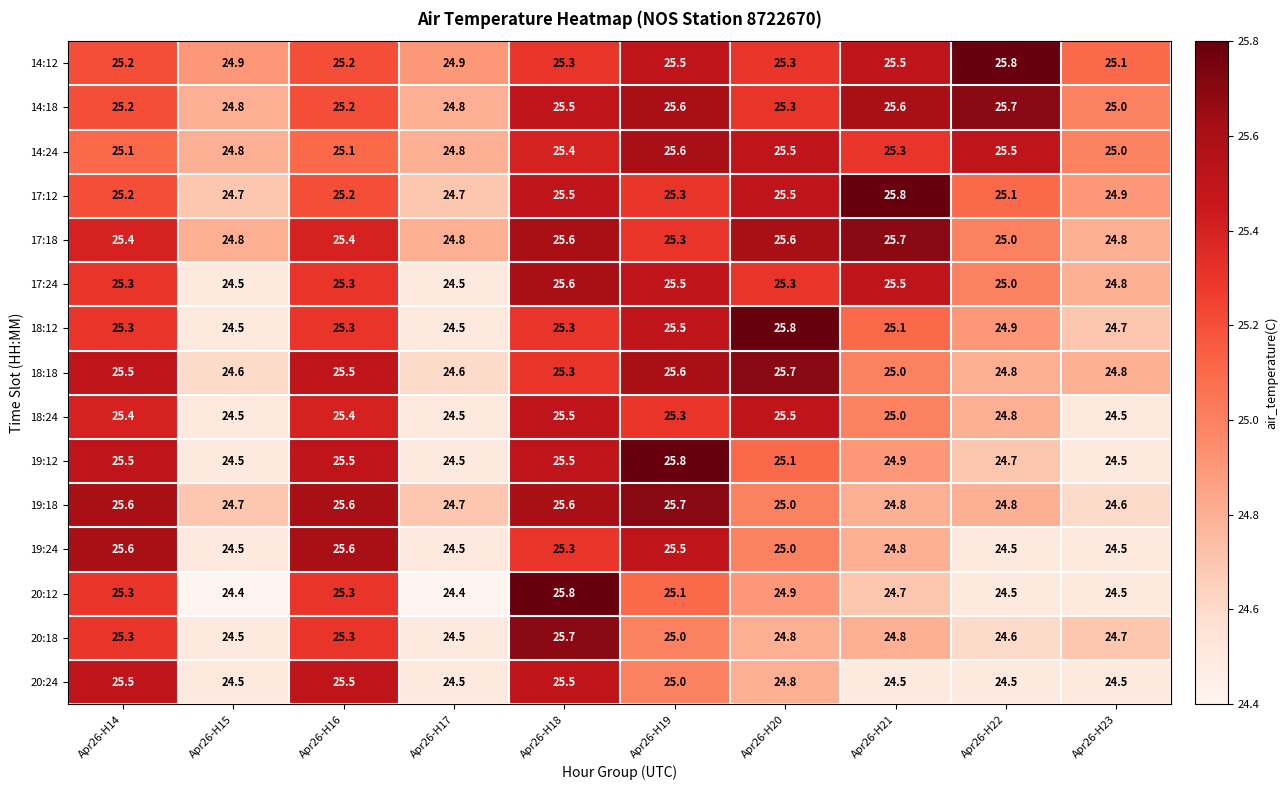

The value of 20:24 at Apr26-H18 is 45.0. True or false?

False